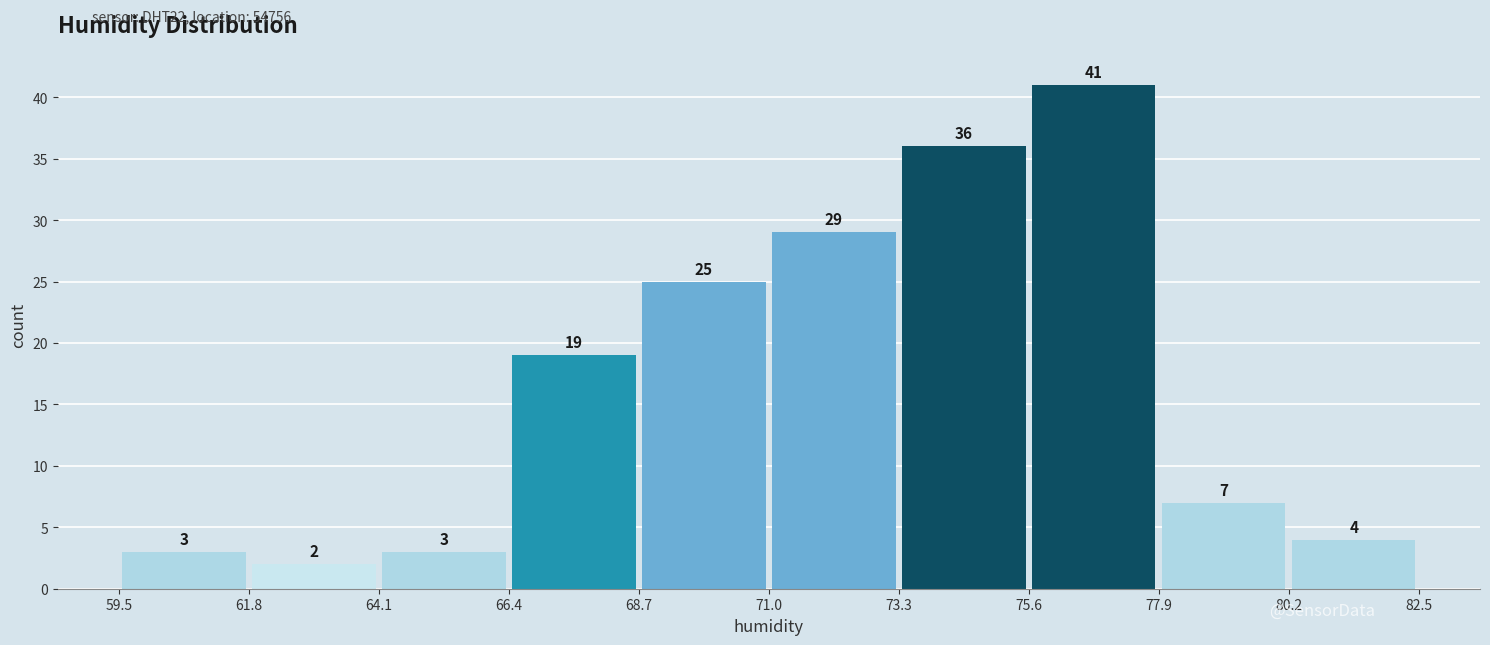

Which range on the x-axis has the tallest bar?

75.6 to 77.9